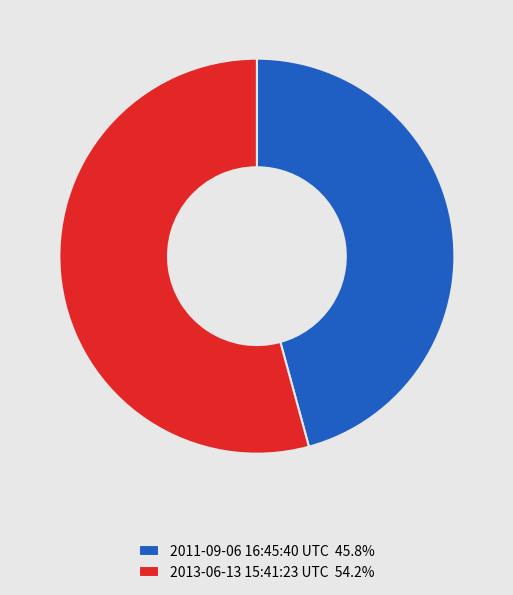

Does any single category account for the majority?

Yes